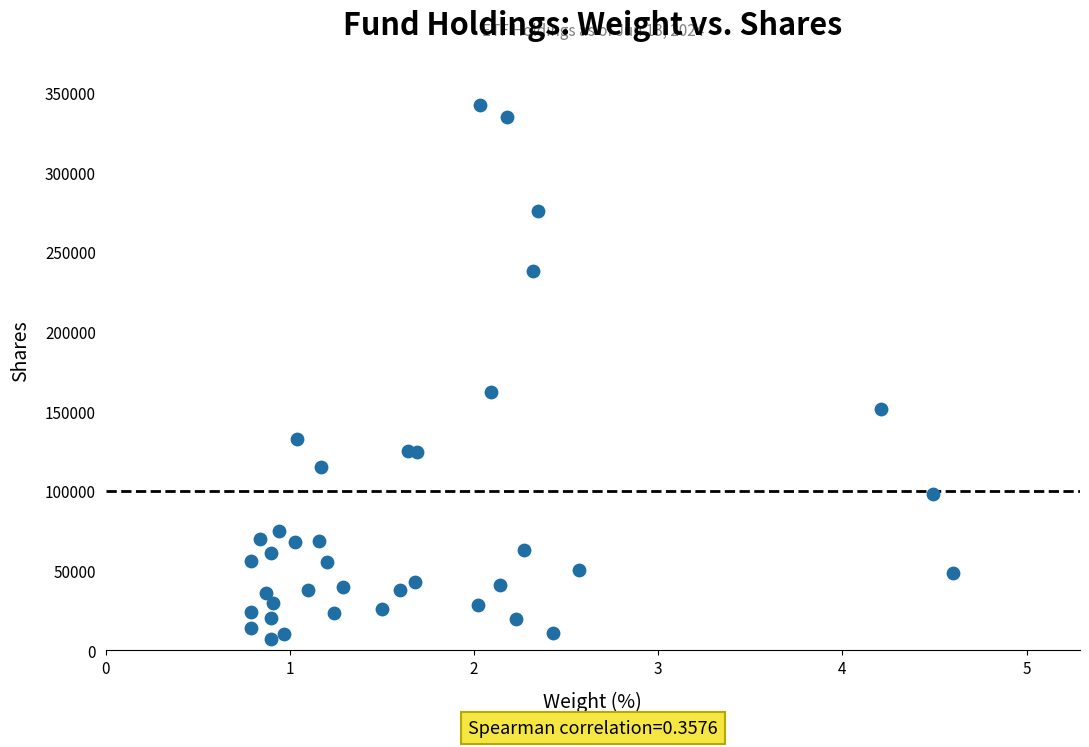

What Y value in the scatter plot is closest to 174395?

162241